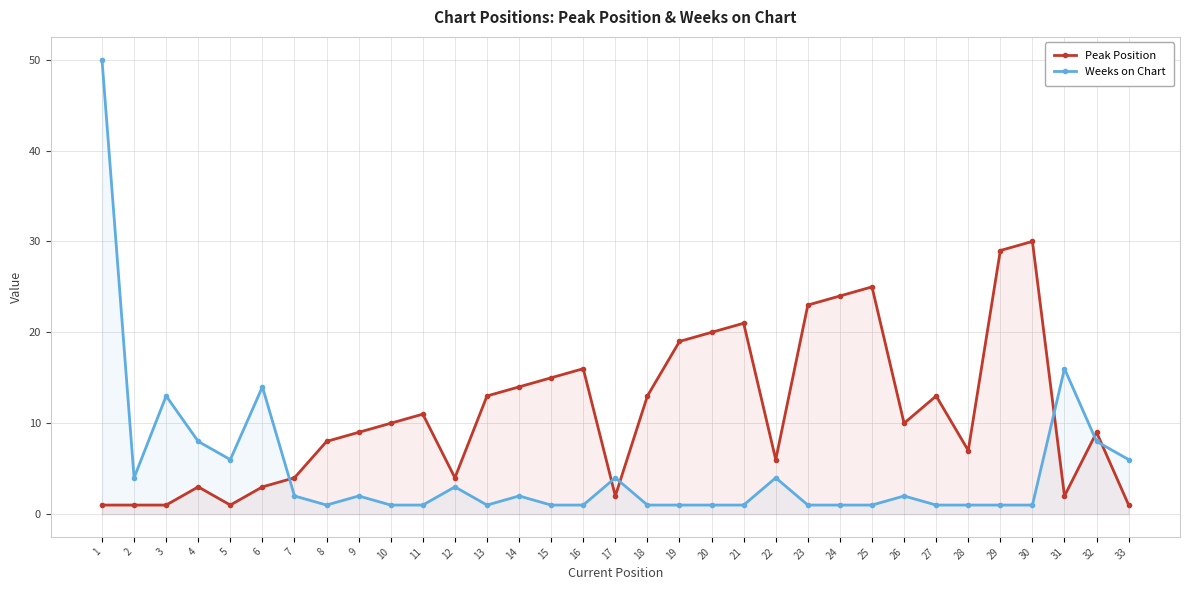

What is the value of the Weeks on Chart point at the 4th from the left?

8